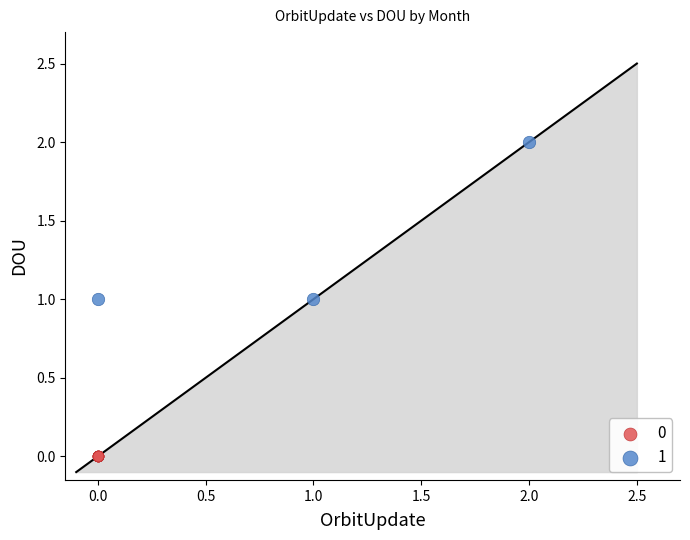

What are all the series names shown in the legend?

0, 1